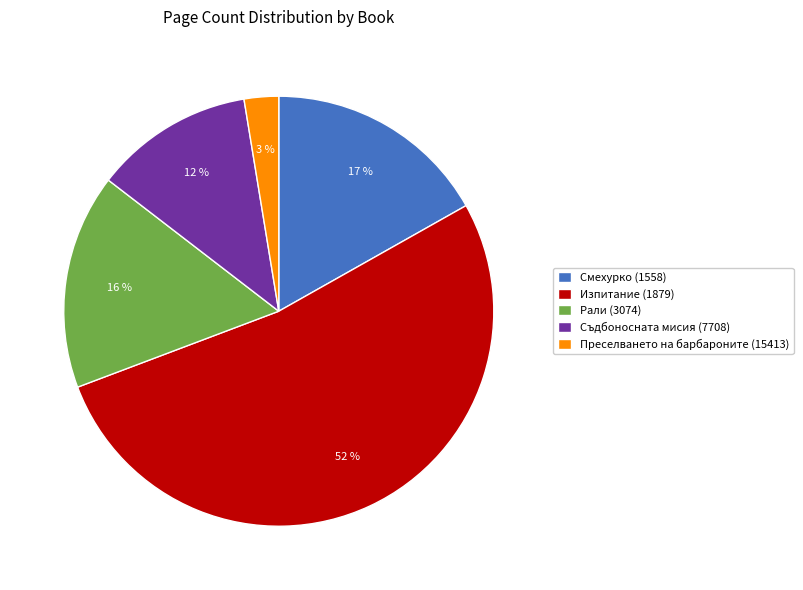

What percentage is the Преселването на барбароните (15413) slice, to the nearest percent?

3%